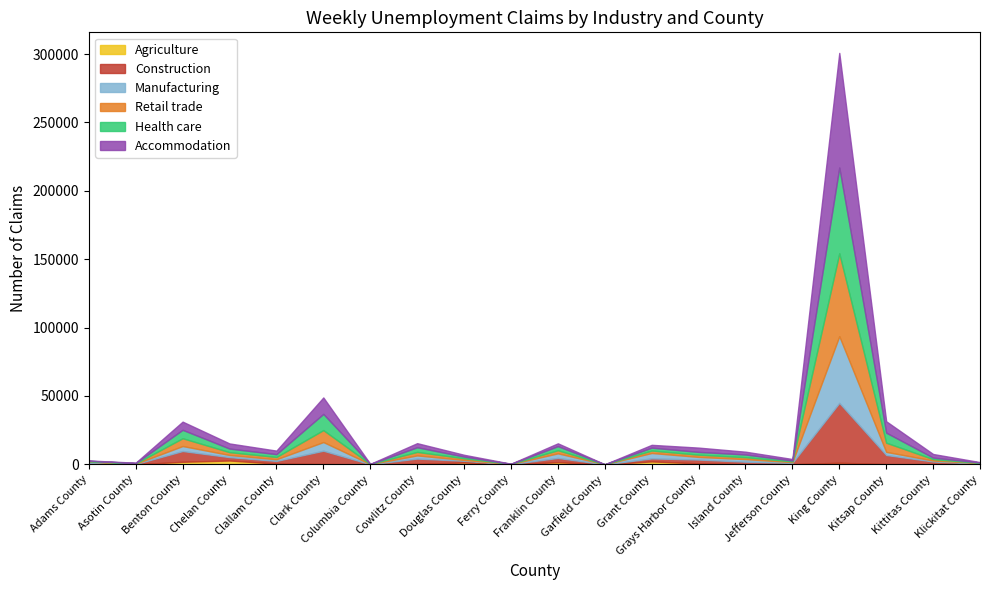

How many interior local valleys does the Retail trade series have?

6